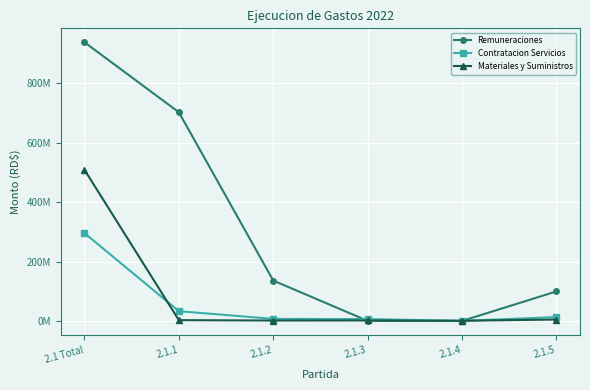

Does the chart have visible grid lines?

Yes